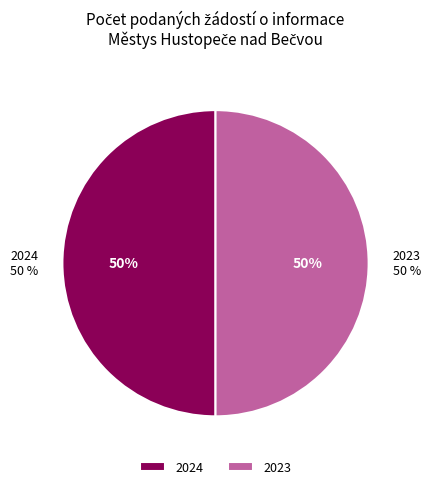

Is it true that Počet stížností § 16a is 0% of the pie?

True